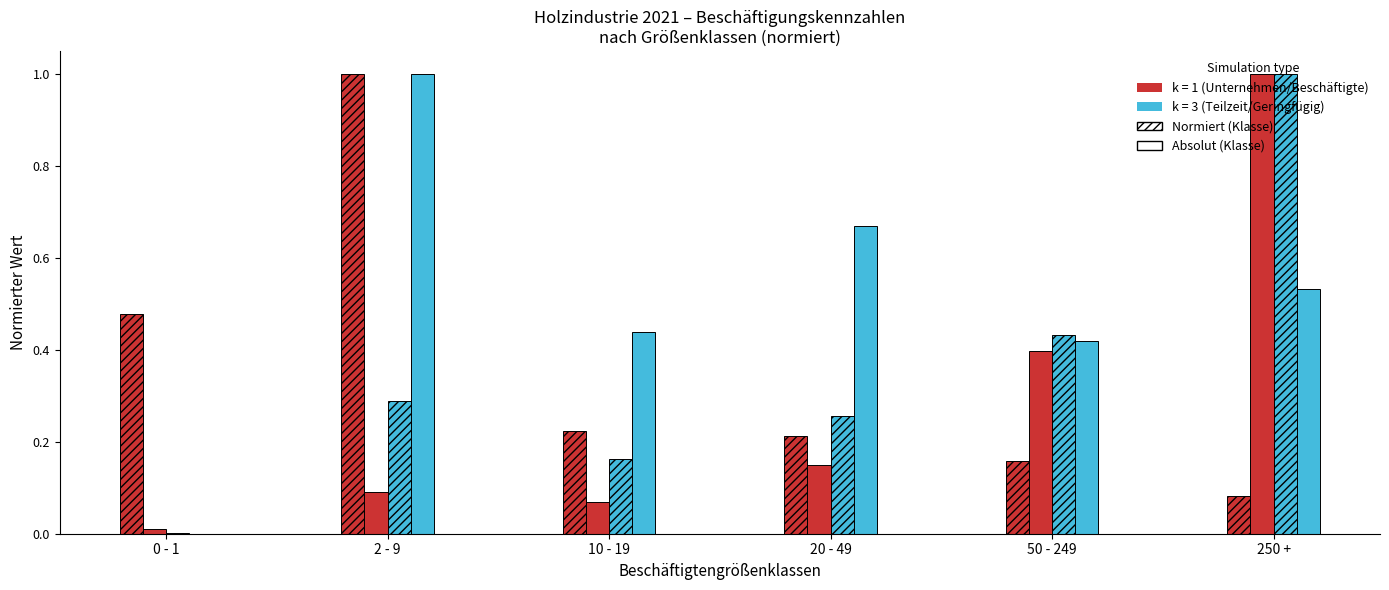

Reading right to left, list all the values displayed in this chart.

Unternehmen¹: 0.1	0.2	0.2	0.2	1.0	0.5
Beschäftigte insgesamt: 1.0	0.4	0.2	0.1	0.1	0.0
Teilzeitbeschäftigte: 1.0	0.4	0.3	0.2	0.3	0.0
Geringfügig Beschäftigte: 0.5	0.4	0.7	0.4	1.0	0.0